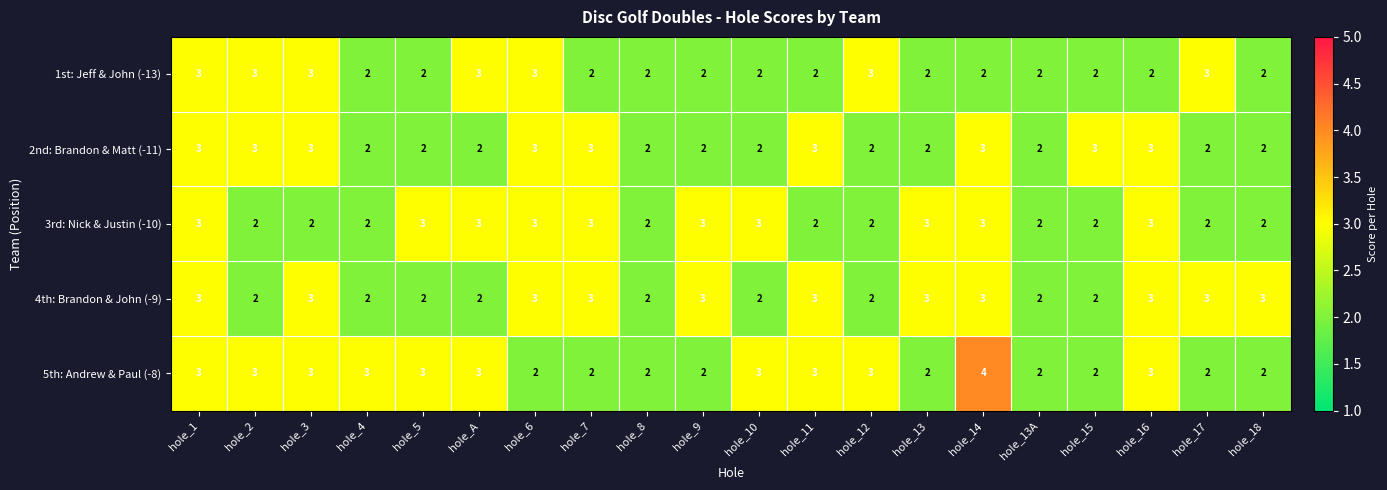

What is the highest value of the 4th: Brandon & John (-9) series?

3